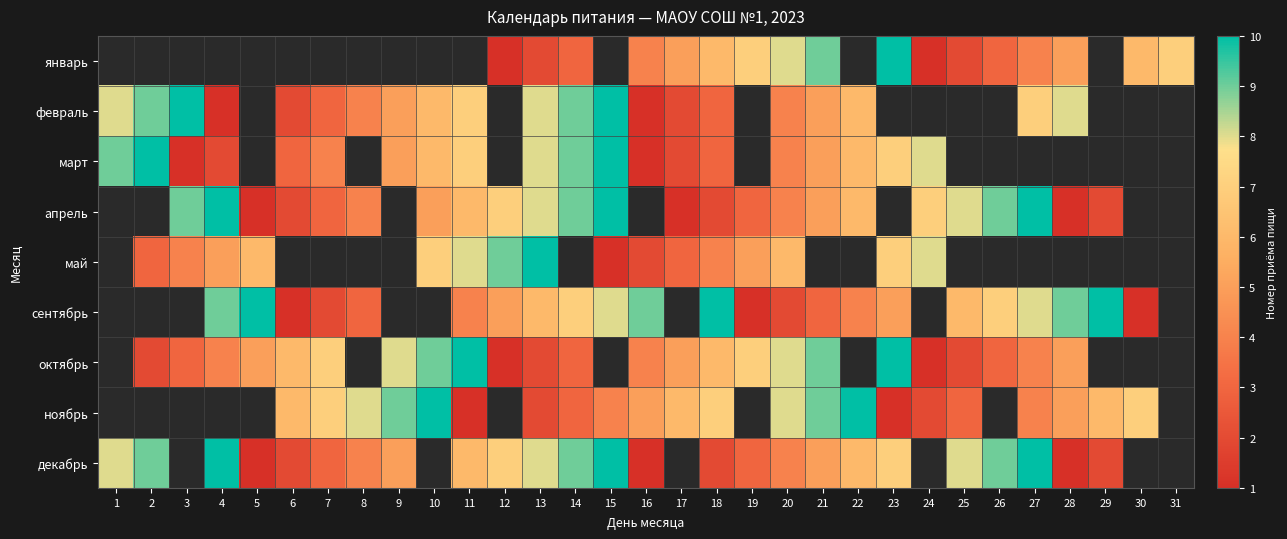

What is the smallest value displayed?

1.0